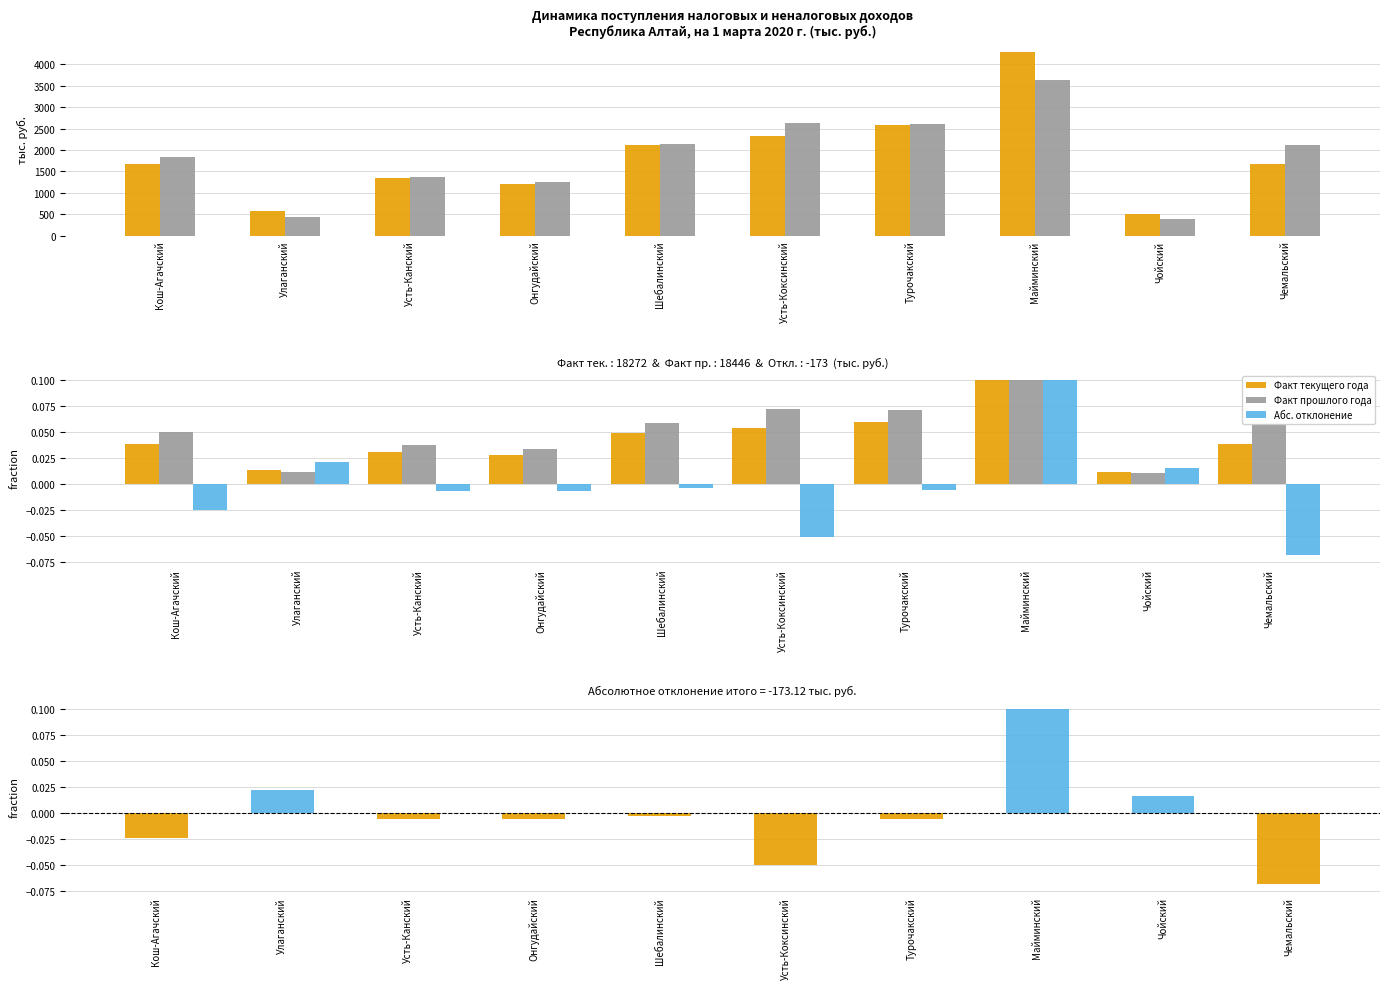

Reading right to left, transcribe all the data shown in this chart.

Факт текущего года: Чемальский=0.0	Чойский=0.0	Майминский=0.1	Турочакский=0.1	Усть-Коксинский=0.1	Шебалинский=0.0	Онгудайский=0.0	Усть-Канский=0.0	Улаганский=0.0	Кош-Агачский=0.0
Факт прошлого года: Чемальский=0.1	Чойский=0.0	Майминский=0.1	Турочакский=0.1	Усть-Коксинский=0.1	Шебалинский=0.1	Онгудайский=0.0	Усть-Канский=0.0	Улаганский=0.0	Кош-Агачский=0.1
Абс. отклонение: Чемальский=-0.1	Чойский=0.0	Майминский=0.1	Турочакский=-0.0	Усть-Коксинский=-0.1	Шебалинский=-0.0	Онгудайский=-0.0	Усть-Канский=-0.0	Улаганский=0.0	Кош-Агачский=-0.0